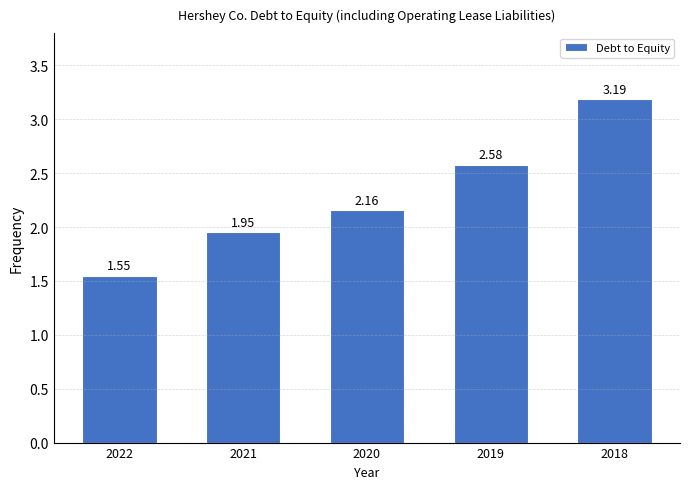

What is the change in value from 2022 to 2021?

+0.4